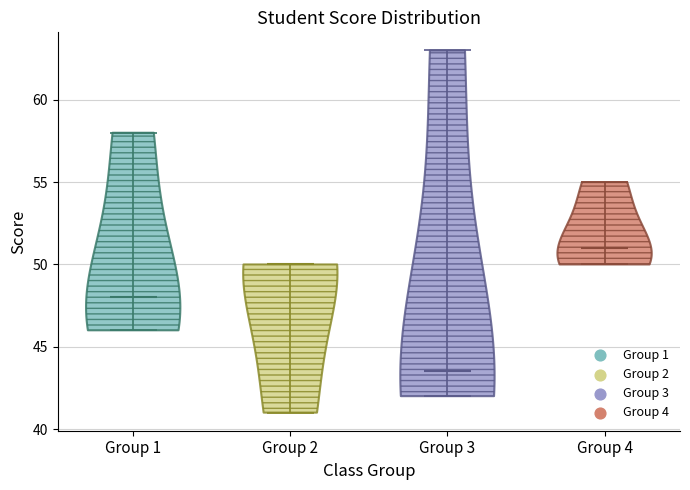

Reading left to right, read every violin against the y-axis: where its median line is, and the lowest and highest points it reaches. The values are not printed on the chart, so give them approximately, as read against the axis.

Group 1: median line 48.0, lowest point 46.0, highest point 58.0
Group 2: median line 50.0, lowest point 41.0, highest point 50.0
Group 3: median line 43.5, lowest point 42.0, highest point 63.0
Group 4: median line 51.0, lowest point 50.0, highest point 55.0